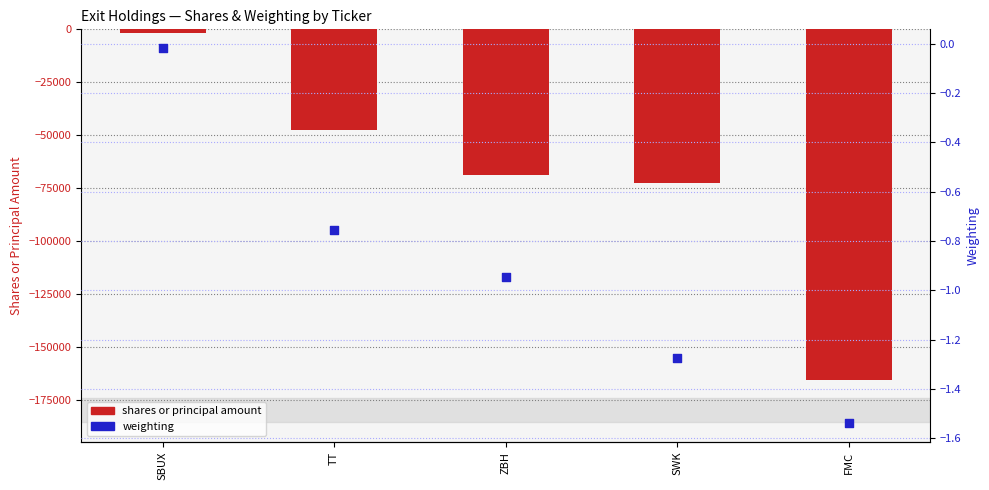

Which series reaches the maximum Y coordinate?

weighting